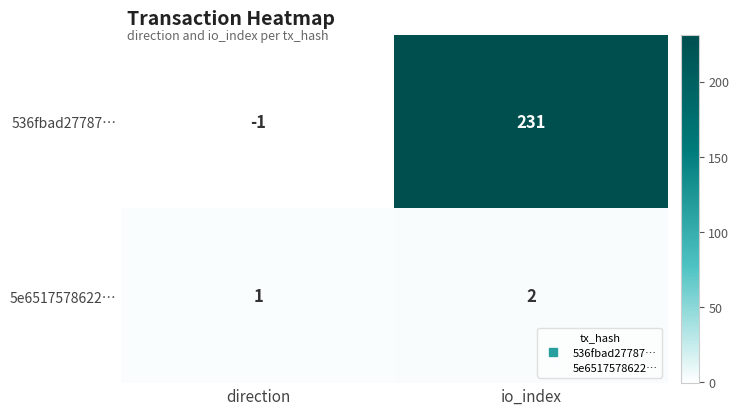

Between direction and io_index, which series saw the biggest shift?

536fbad27787…